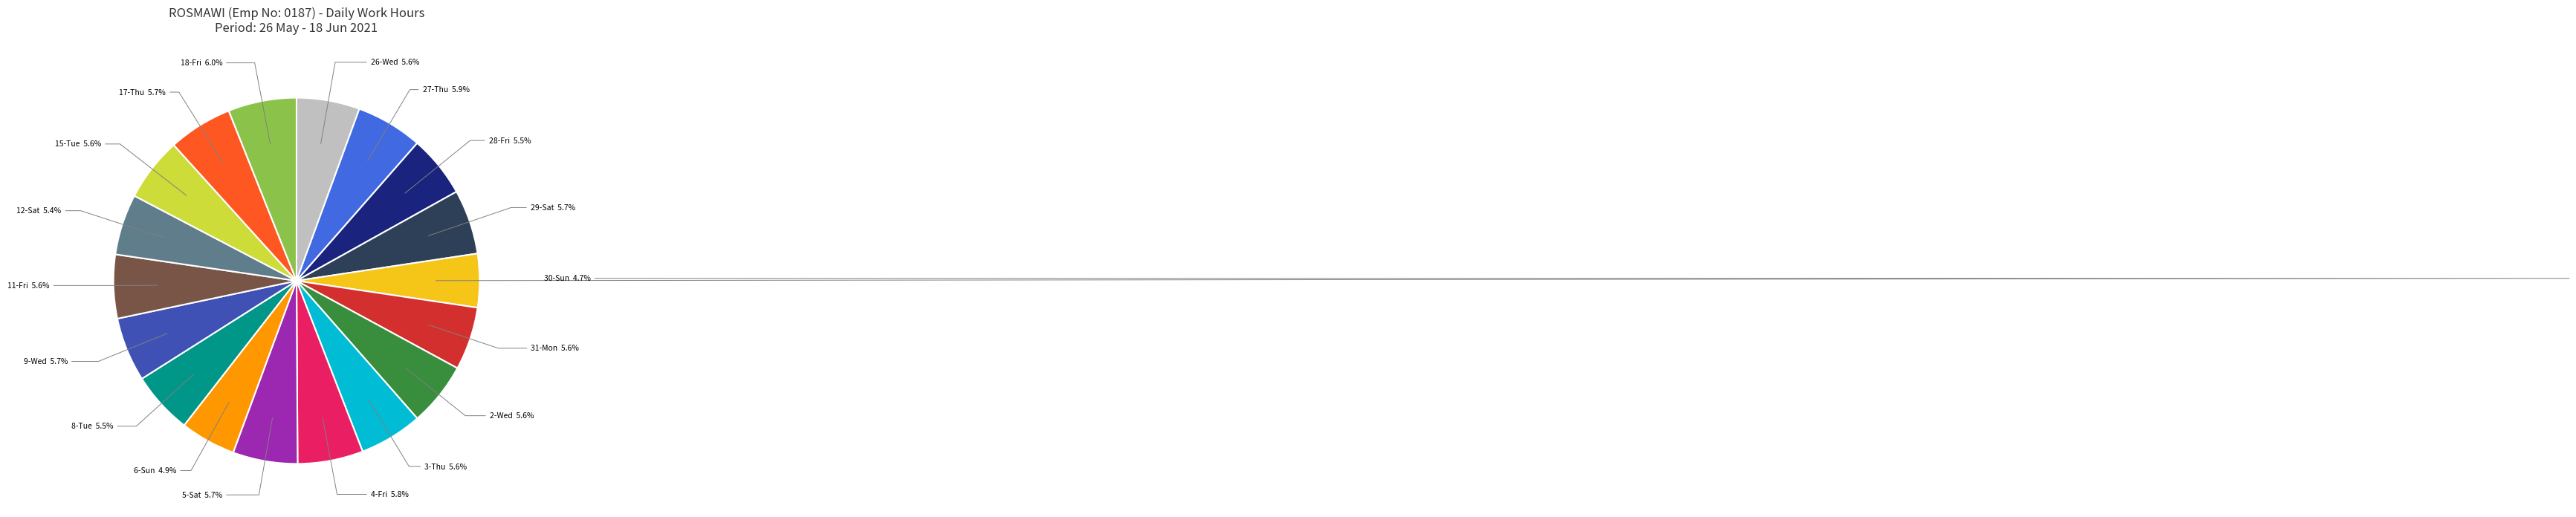

Does 9-Wed account for over 50% of the chart?

No